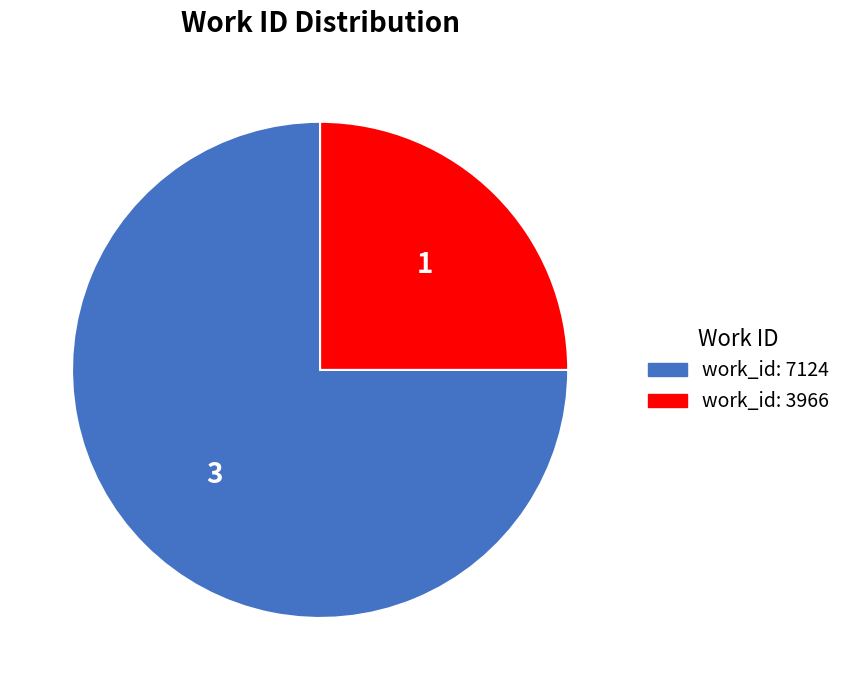

Is there any slice that represents more than half of the pie?

Yes